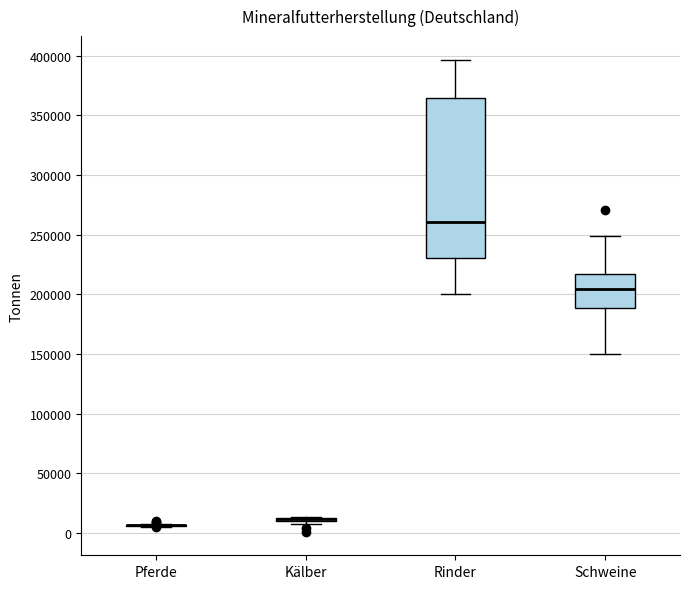

Reading left to right, transcribe this box plot: for each box, give where its median line is, the range the box spans, and where its two whiskers end, as read against the y-axis. The values are not printed on the chart, so give them approximately, as read against the axis.

Pferde: box collapsed to a line at 5000, whiskers 5000 to 10000
Kälber: box collapsed to a line at 10000, whiskers 10000 to 15000
Rinder: median 260000, box 230000 to 365000, whiskers 200000 to 395000
Schweine: median 205000, box 190000 to 215000, whiskers 150000 to 250000